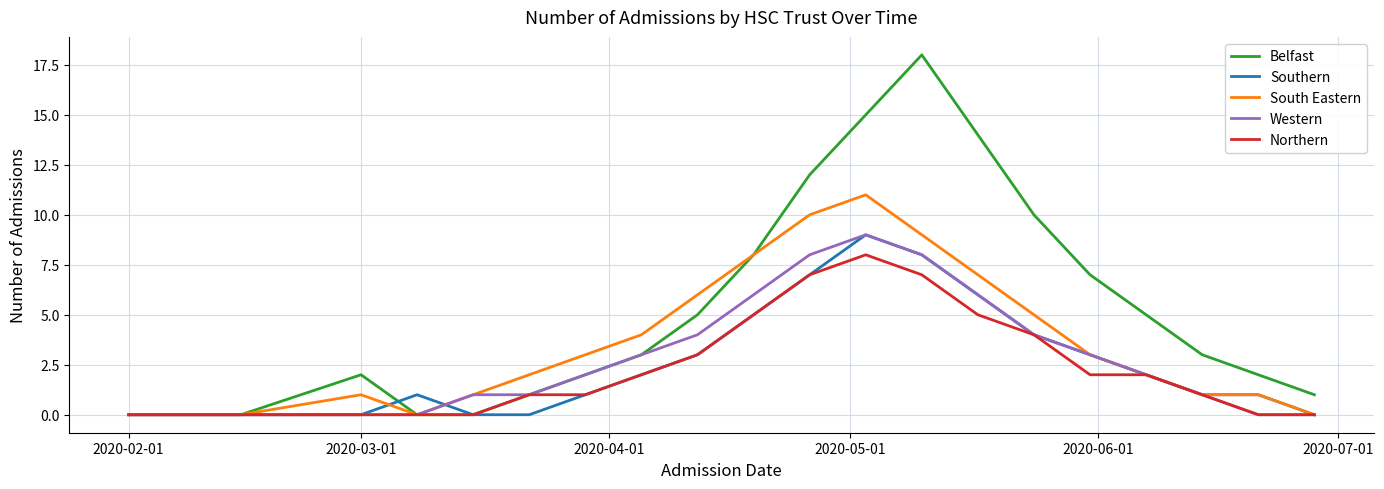

Which series has the widest spread of values?

Belfast